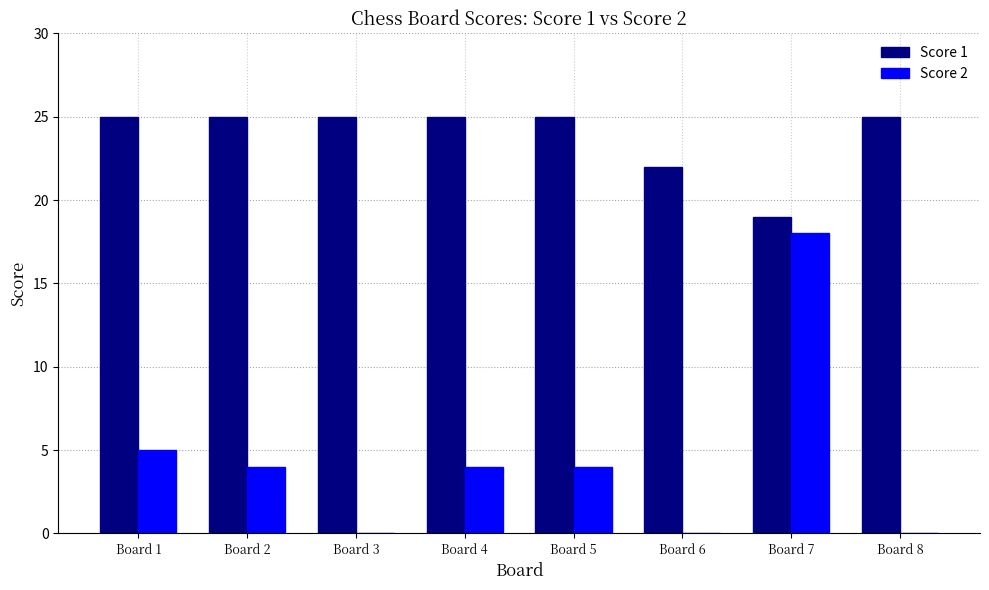

Count the Score 1 values in the range 25 to 26.

6